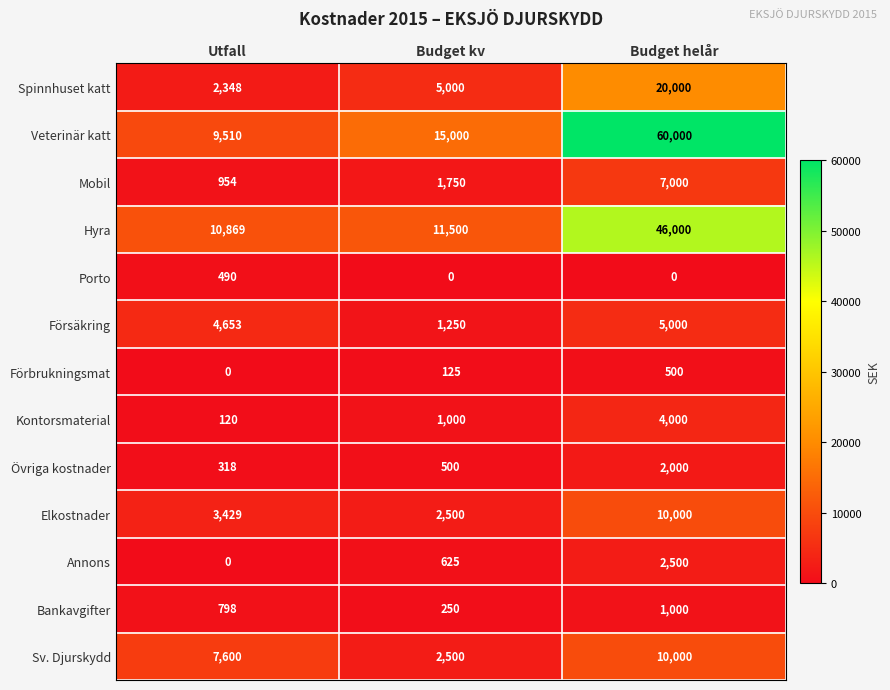

What is the sum of all Övriga kostnader values?

2818